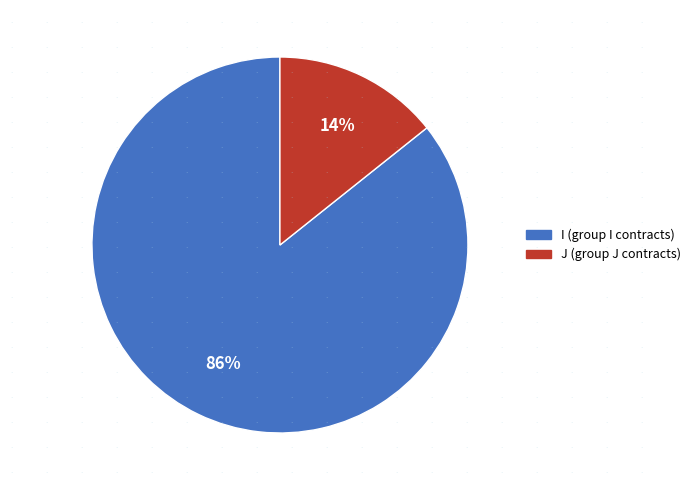

Which category has the biggest portion of the pie?

I